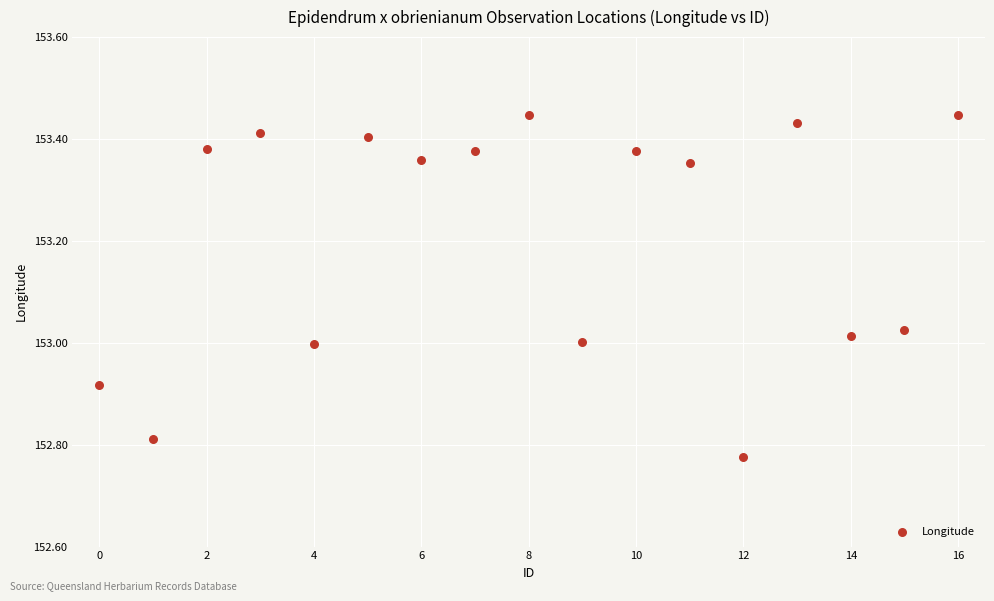

What is the range of Y values (max minus min)?

0.7